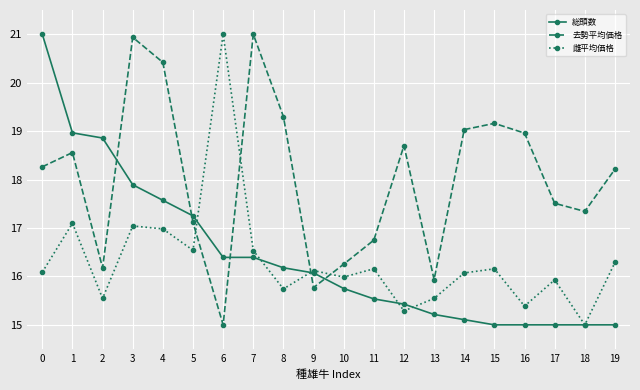

True or false: 雌平均価格 has a value of 15.5 at 2.

True